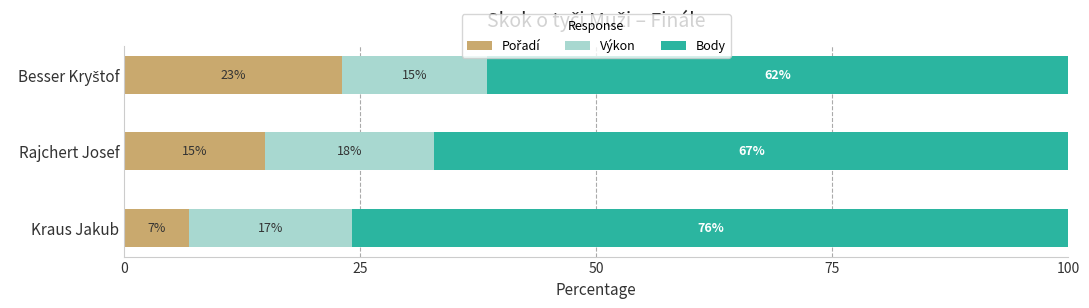

What is the total value across all series at Kraus Jakub?

100.0